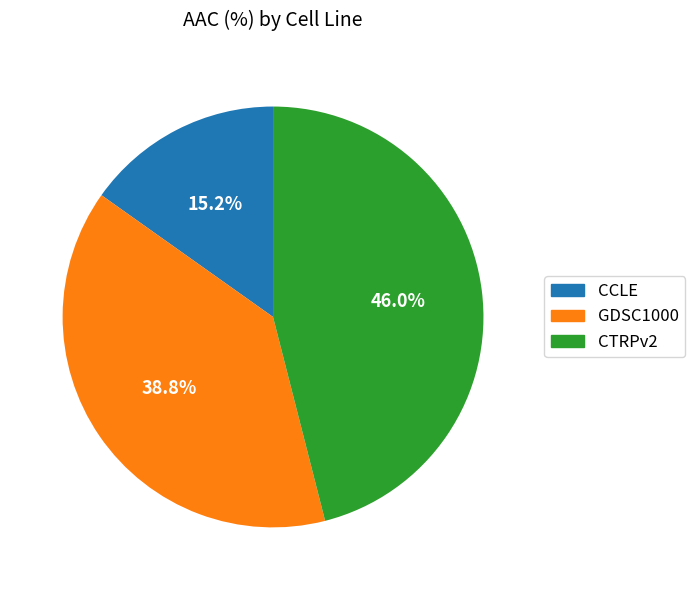

Is there a majority slice in this chart?

No